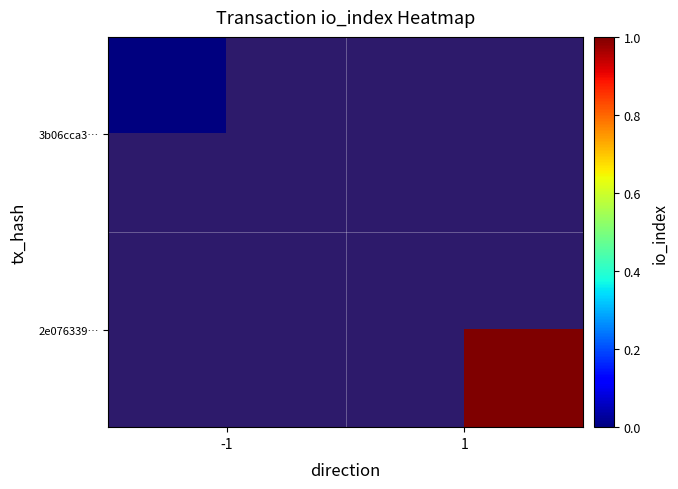

Which label corresponds to the largest value in the chart?

1